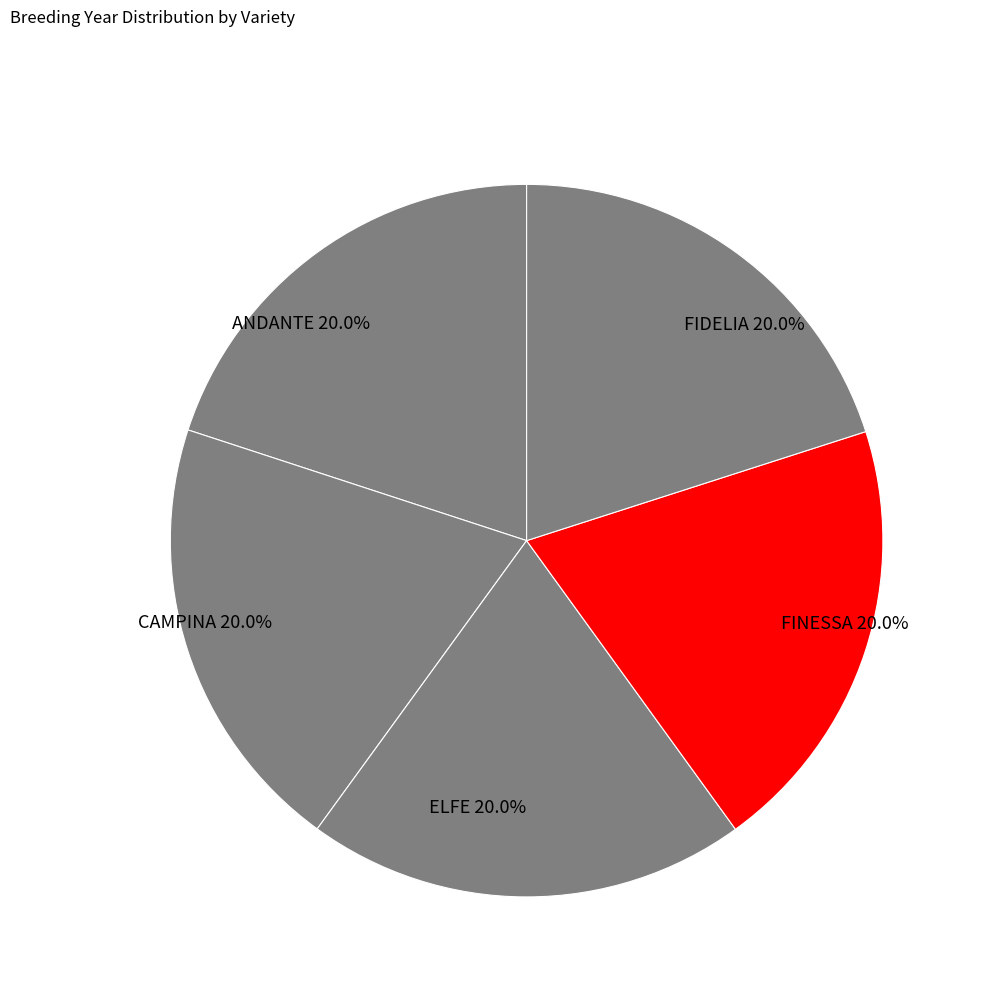

Count the number of slices in the pie.

5